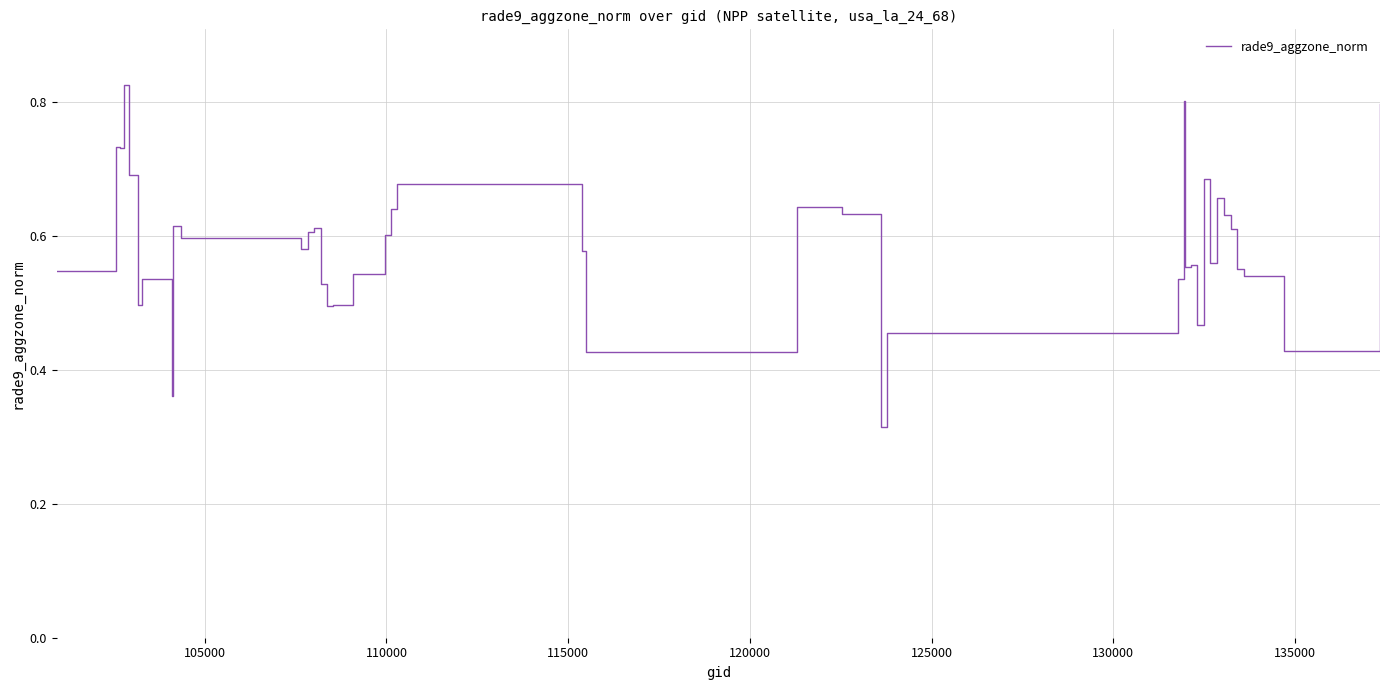

Does the chart have visible grid lines?

Yes